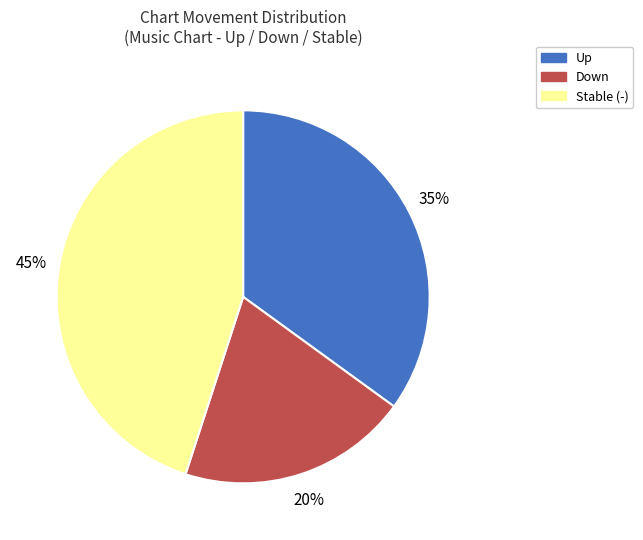

Count the number of slices in the pie.

3